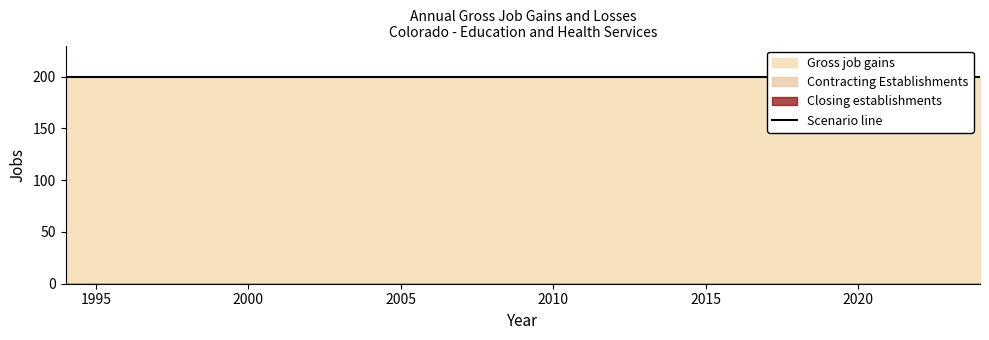

How many data points does each series have?

31